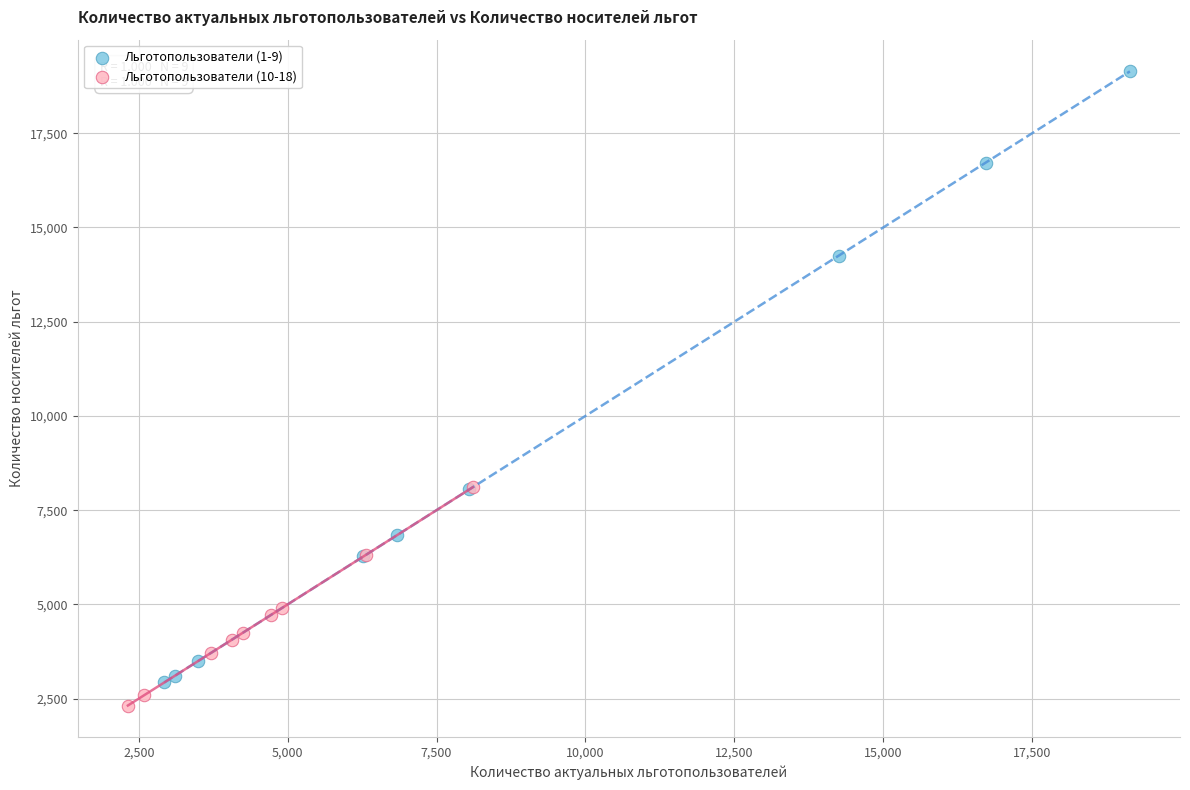

What are all the series names shown in the legend?

Льготопользователи (1-9), Льготопользователи (10-18)